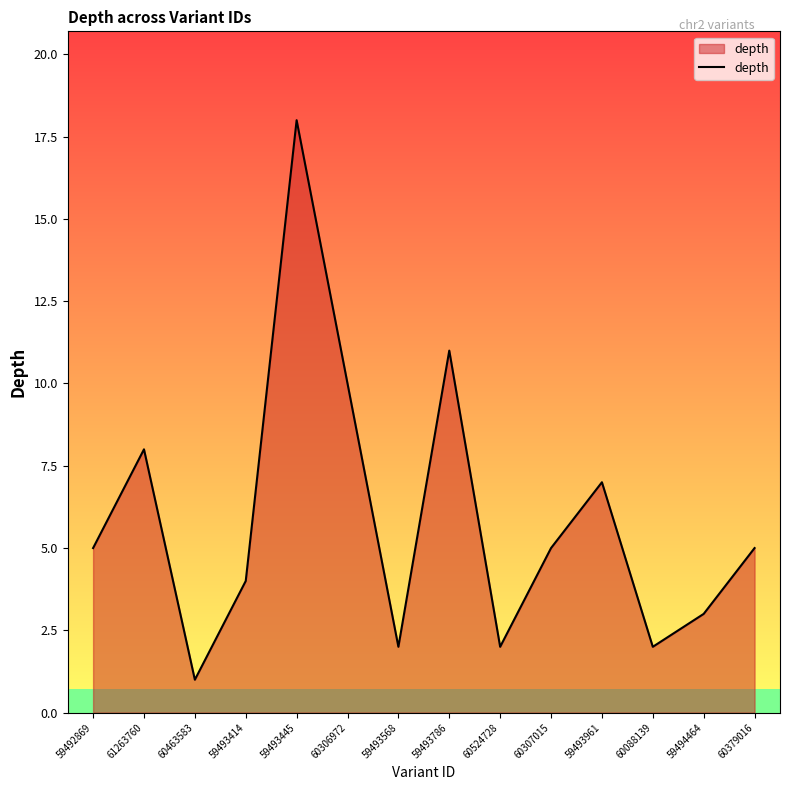

How many interior local valleys (lower than both neighbors) does the data have?

4